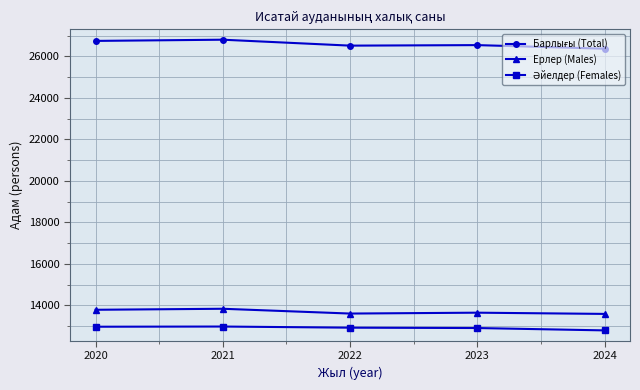

What is the difference between the highest and lowest values at 2022?

13601